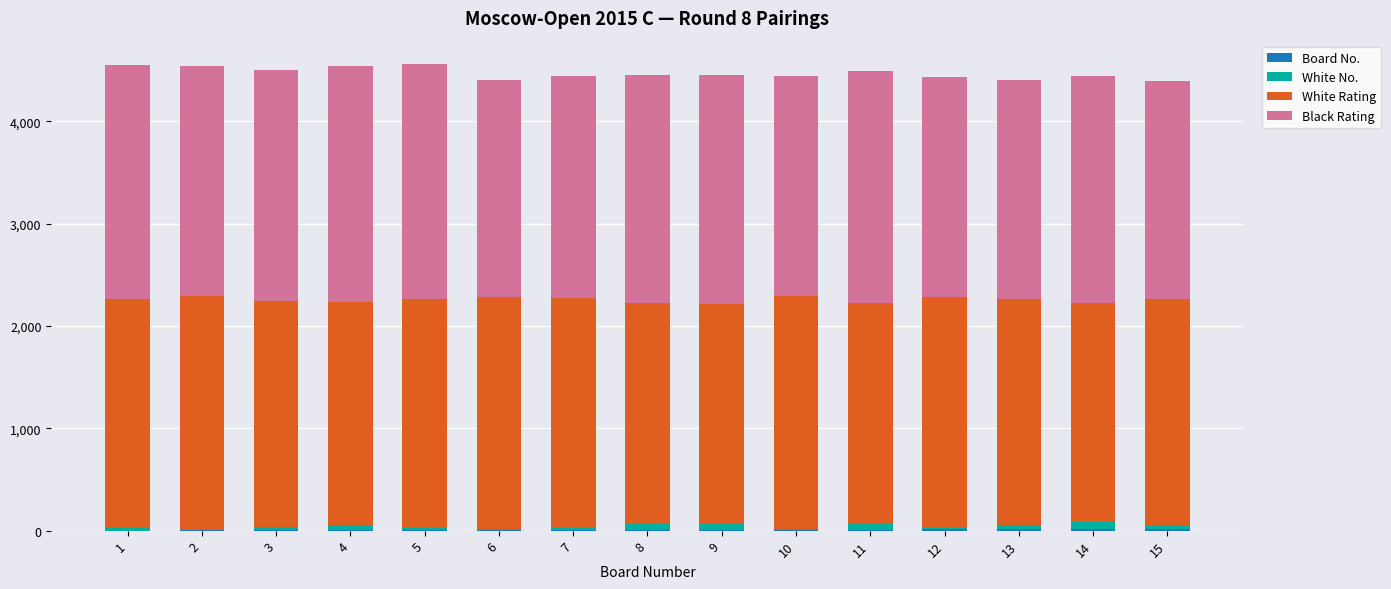

The White No. series shows 13 at 5. True or false?

False